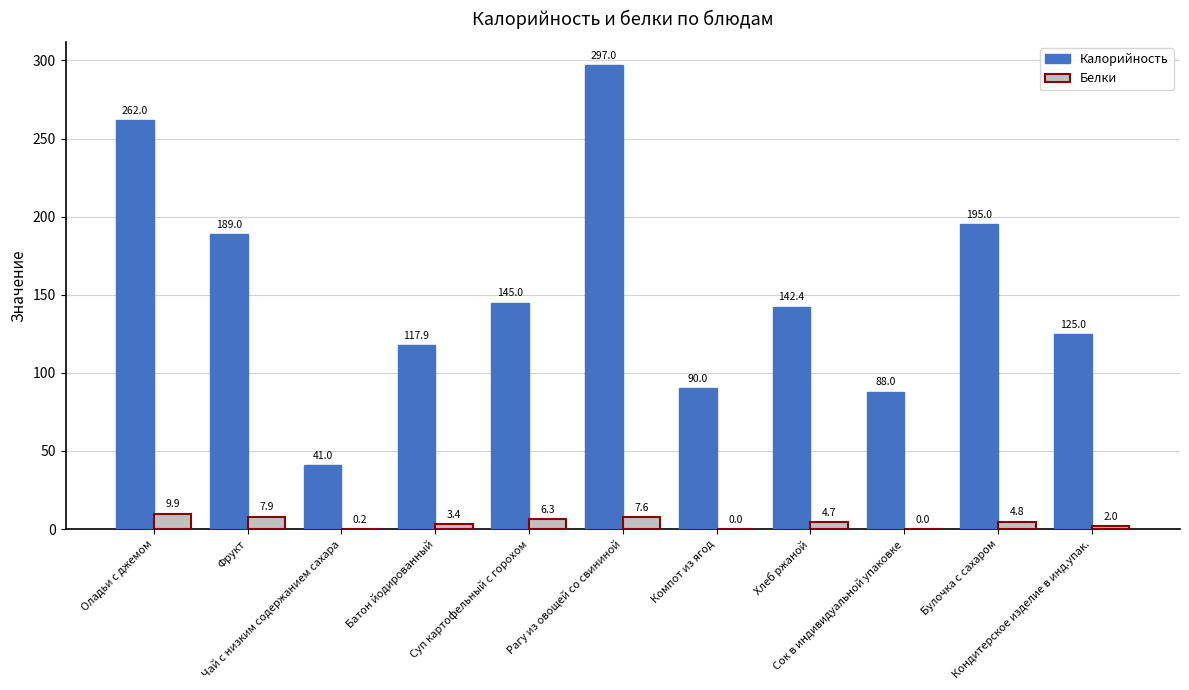

What is the highest value of the Калорийность series?

297.0